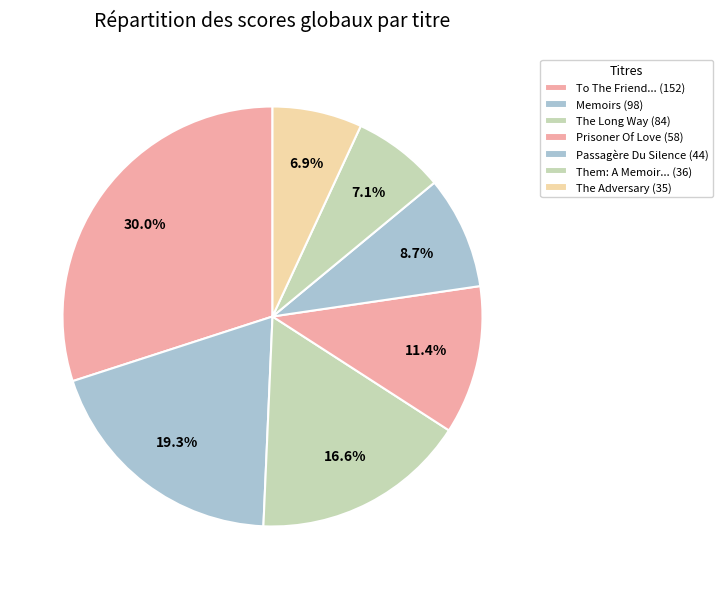

How many segments does this pie chart have?

7